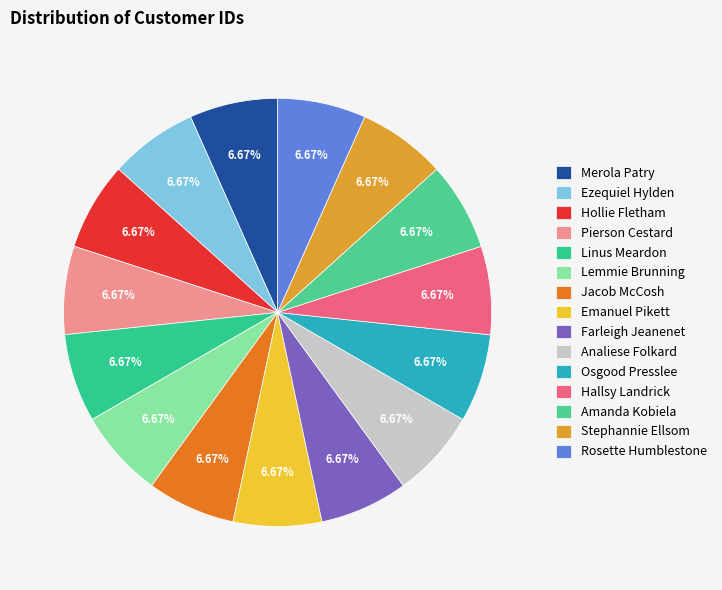

How many slices are in this pie chart?

15